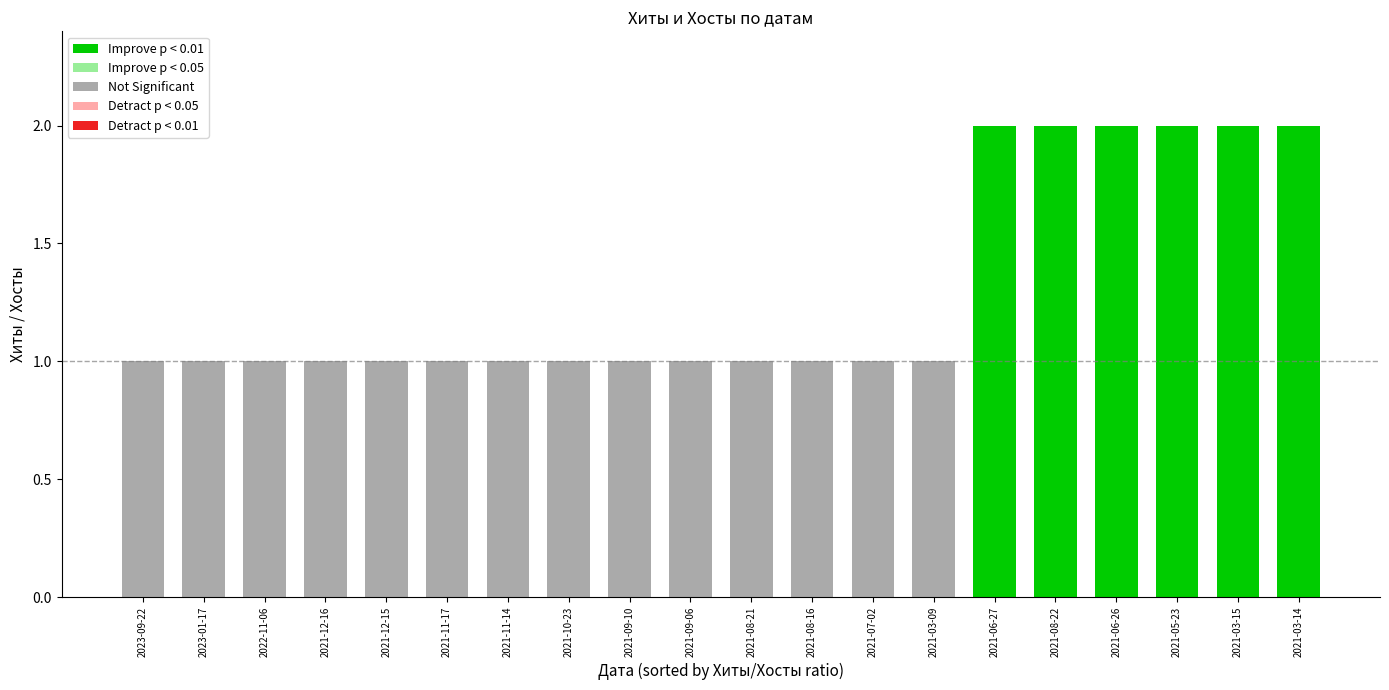

At which label is Хиты closest to 1?

2023-01-17